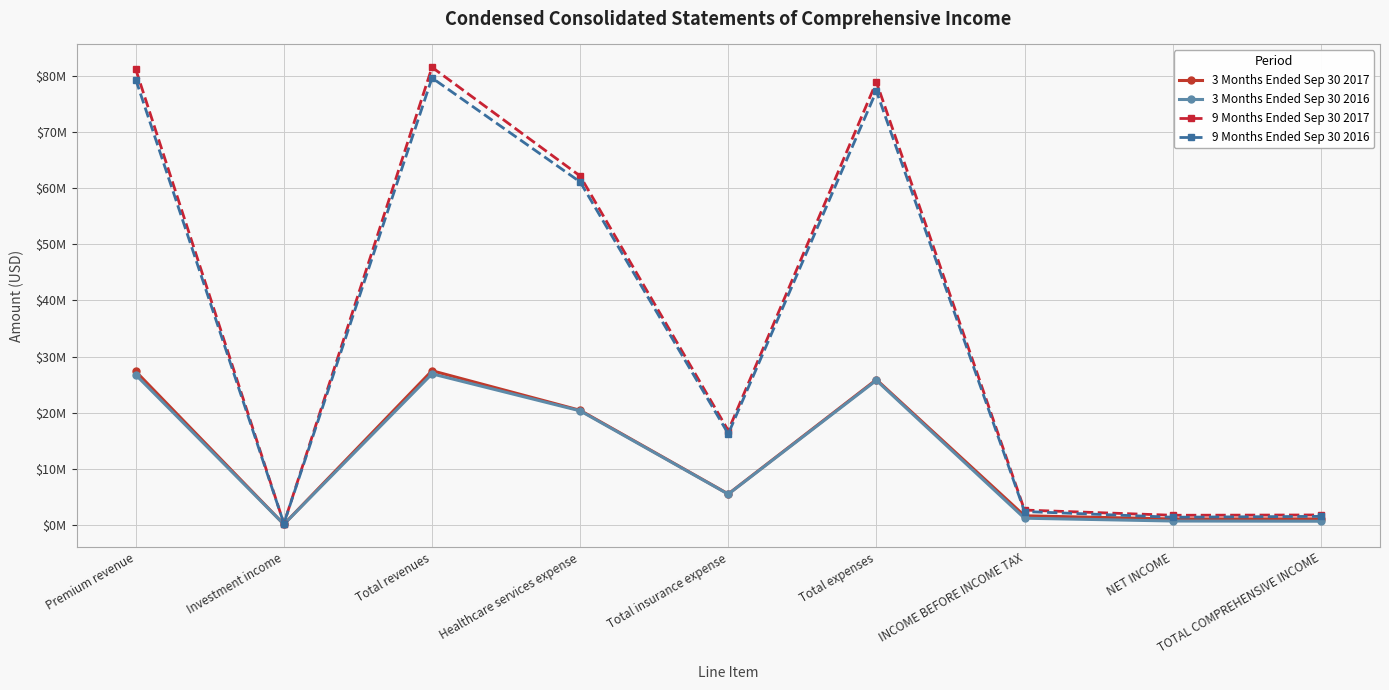

List the labels in order of 3 Months Ended Sep 30 2016 value, smallest first.

Investment income, TOTAL COMPREHENSIVE INCOME, NET INCOME, INCOME BEFORE INCOME TAX, Total insurance expense, Healthcare services expense, Total expenses, Premium revenue, Total revenues